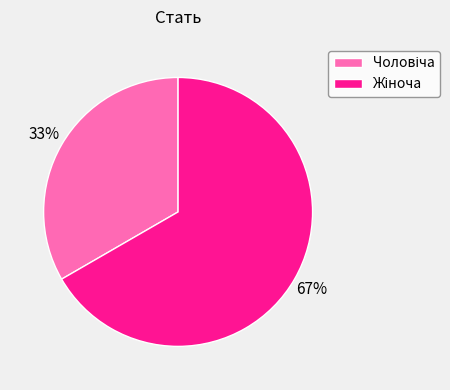

To the nearest percent, what is the average slice percentage?

50%